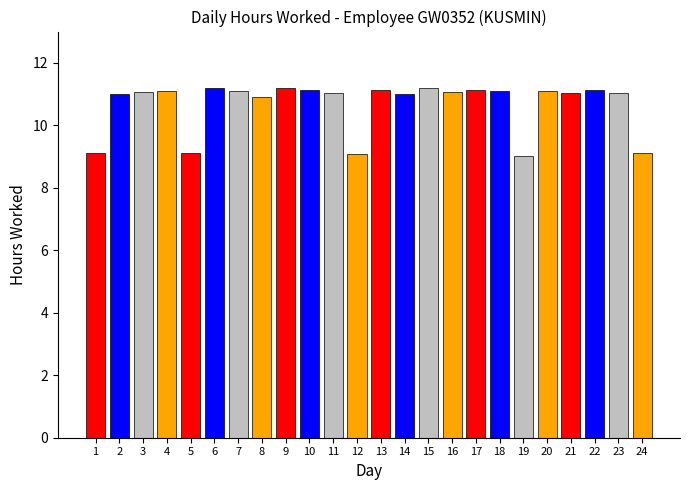

Approximately how many times larger is the value at 18 compared to 16?

1.0